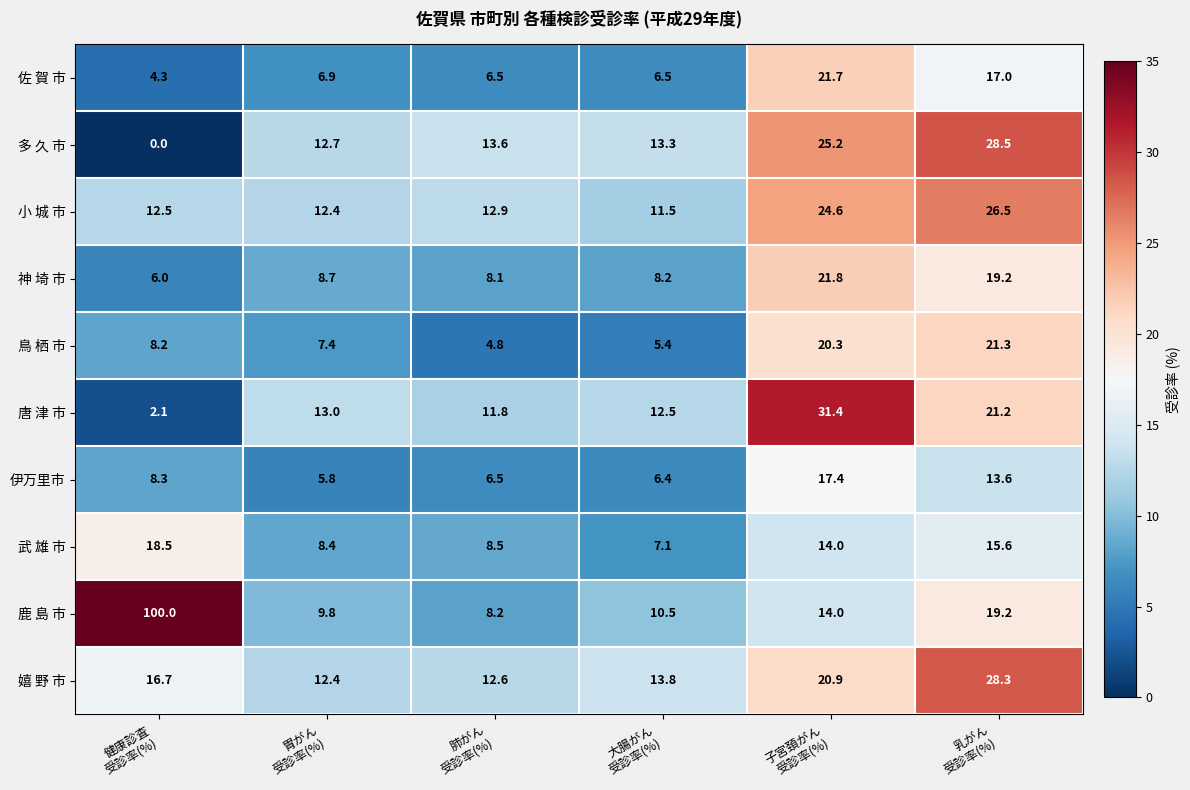

How many data points does each series have?

6